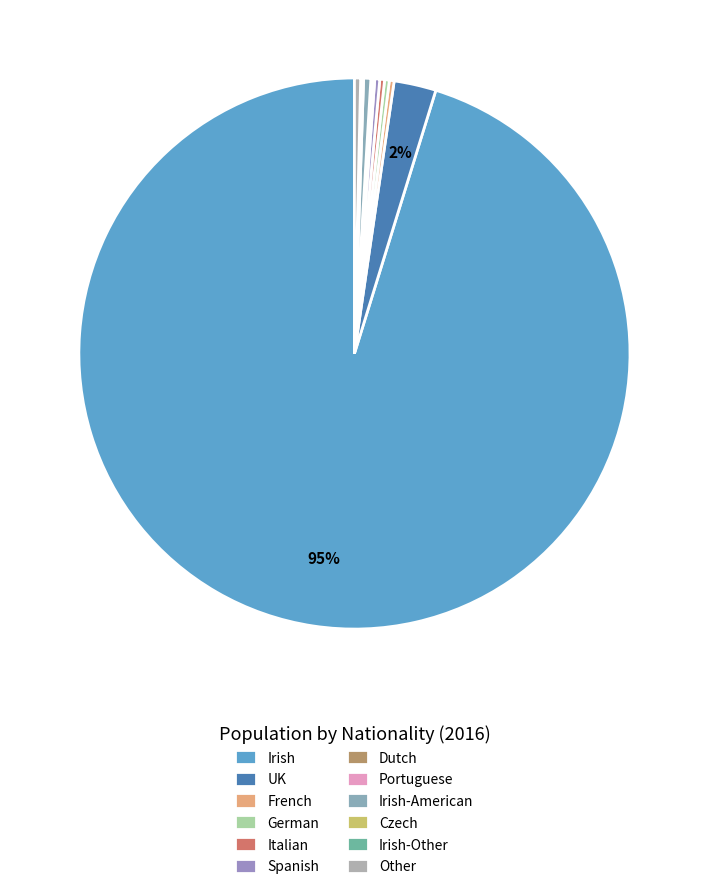

What is the change in value from German to Dutch?

-6867